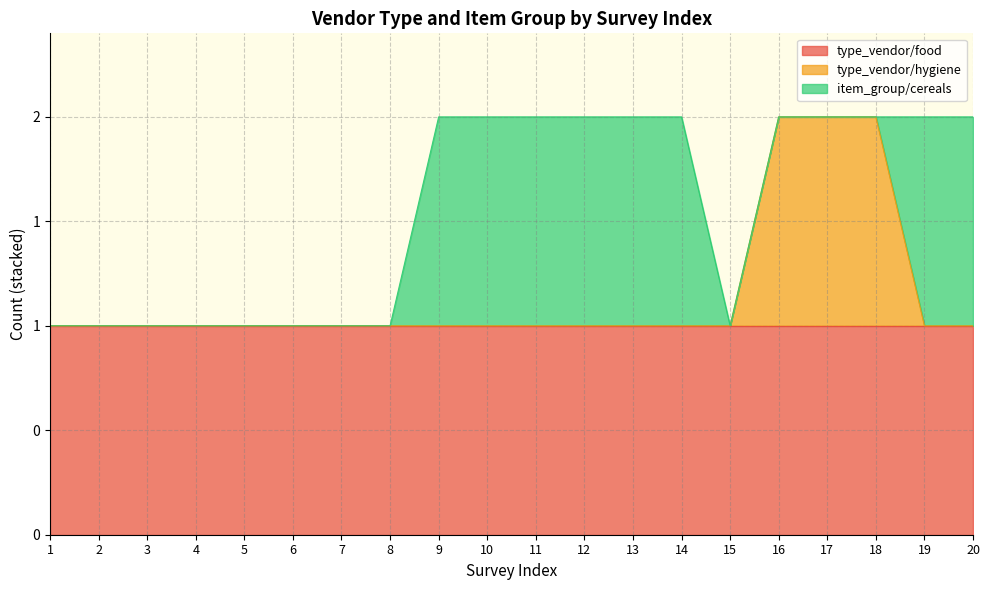

Is it true that type_vendor/food equals 1 at 7?

True